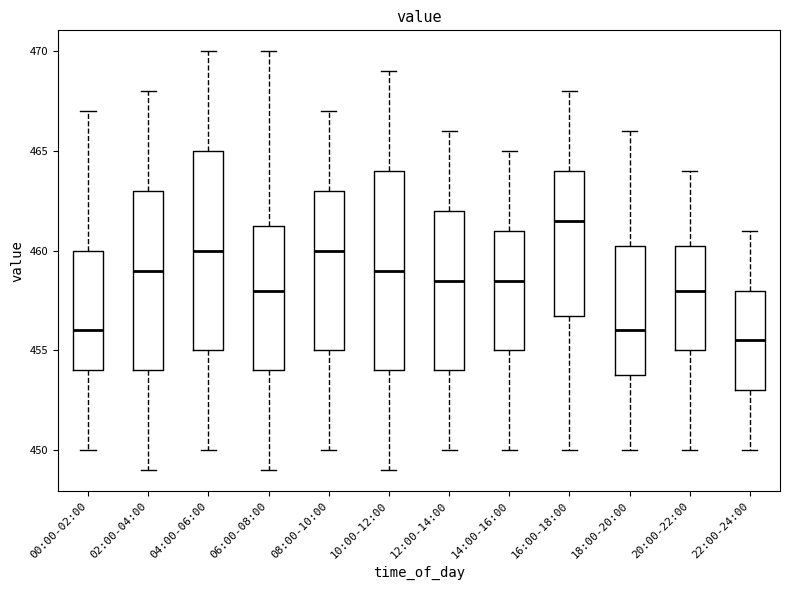

Which box's median line is the lowest?

22:00-24:00